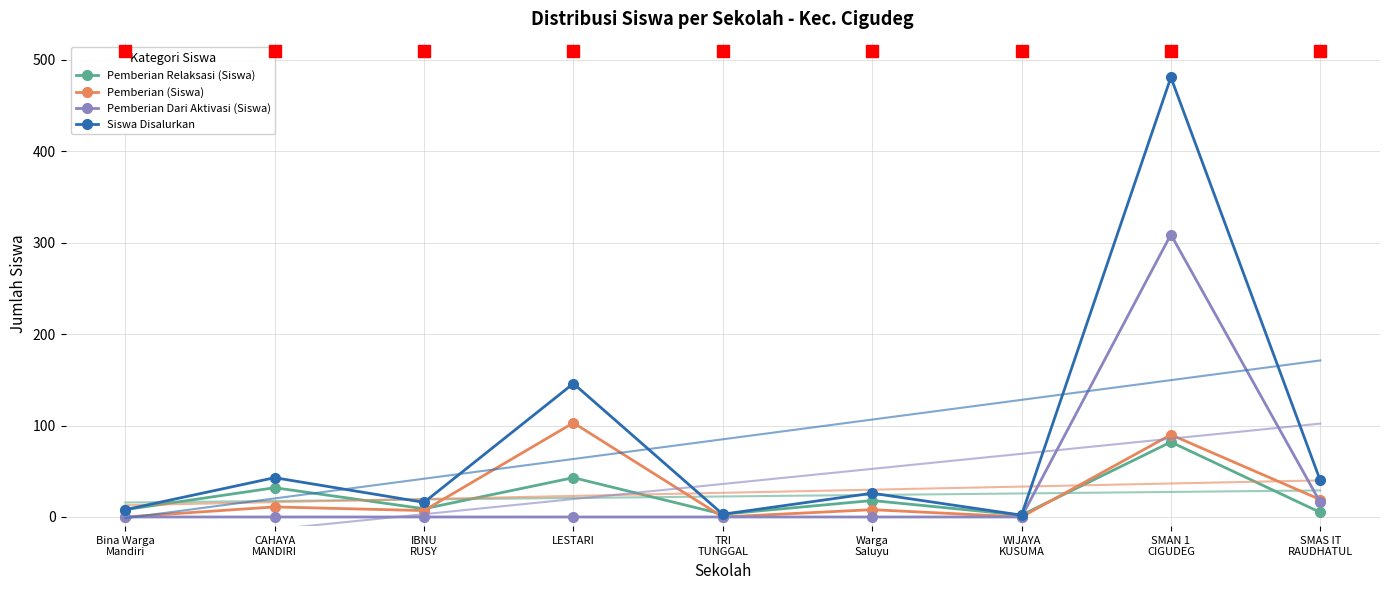

How many lines are shown in the chart?

4